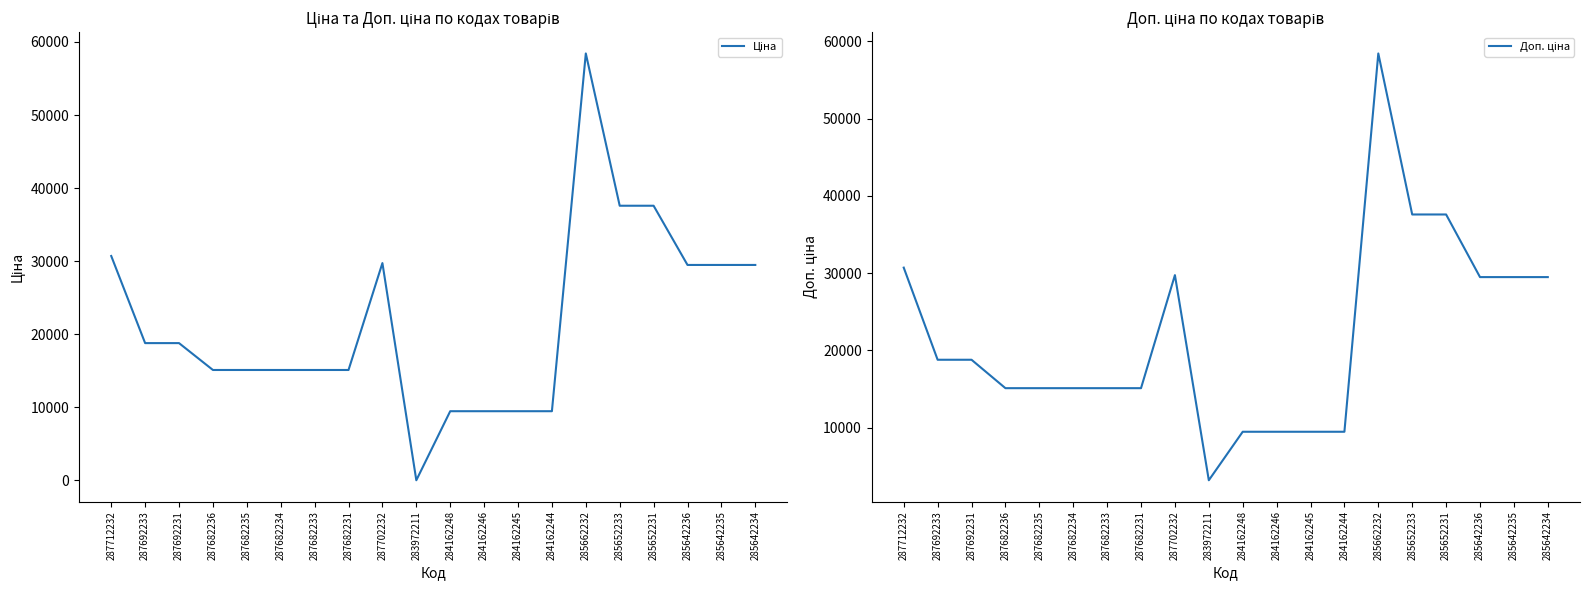

What is the minimum value for Ціна?

32.0